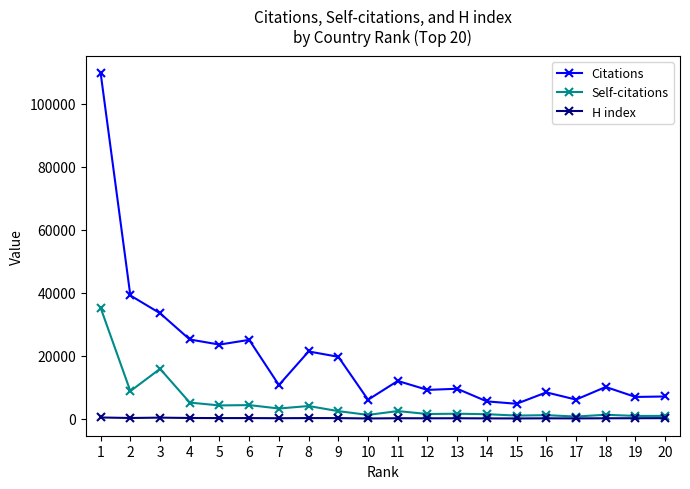

Between 1 and 6, which series saw the biggest shift?

Citations